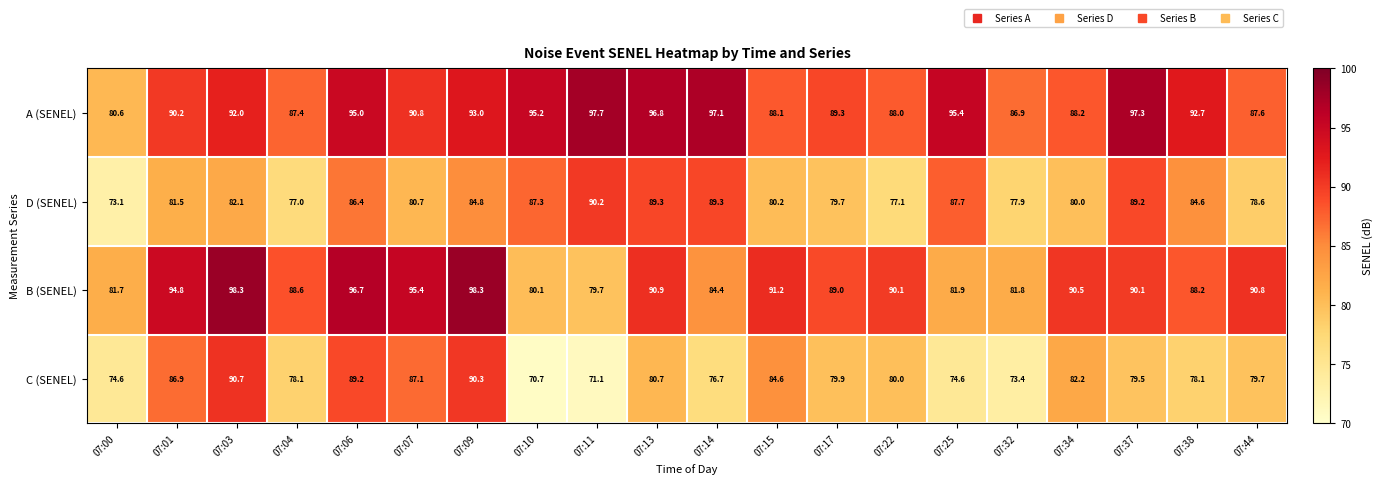

The value of A (SENEL) at 07:03 is 27.4. True or false?

False